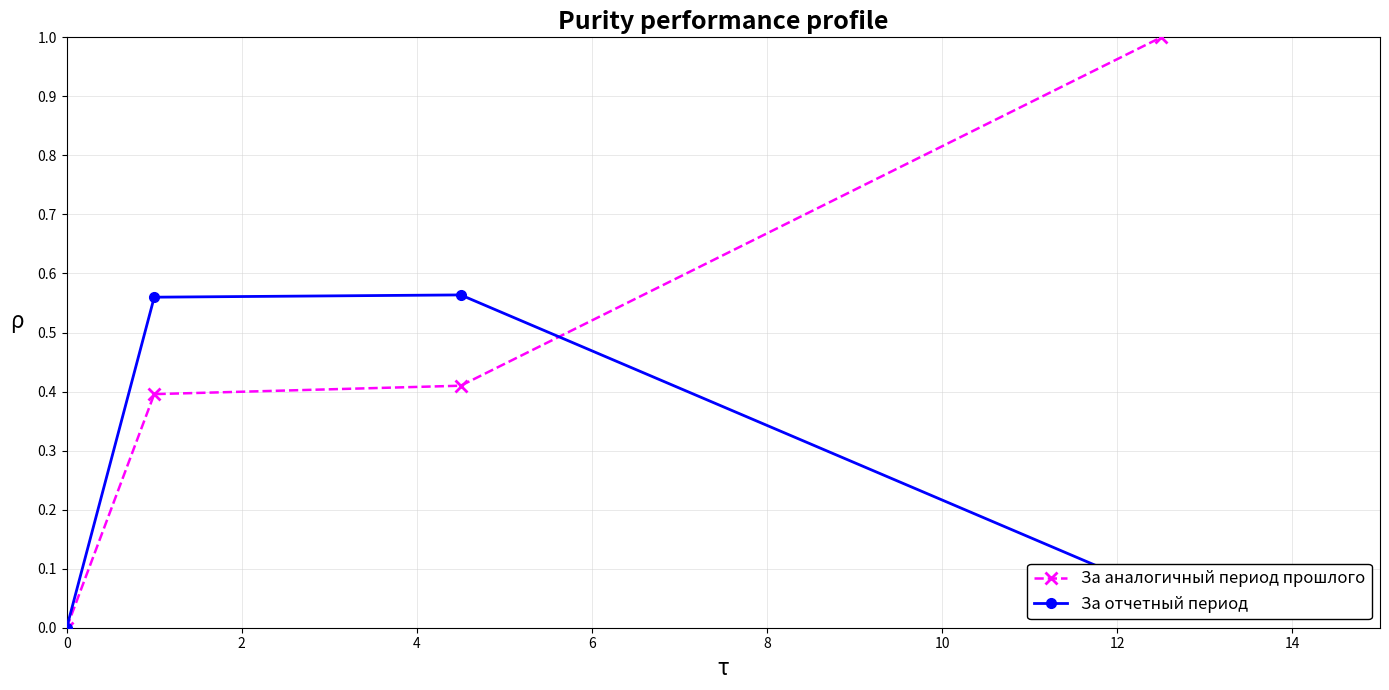

True or false: За аналогичный период прошлого has more than 0 points higher than both neighbors.

False